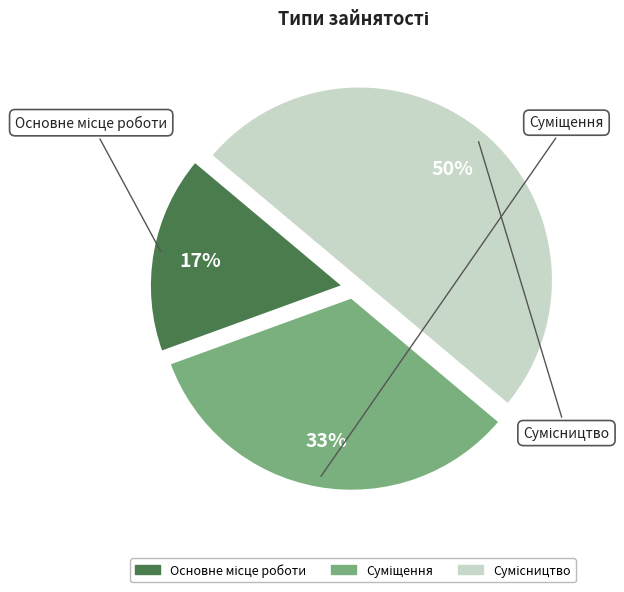

How many segments does this pie chart have?

3